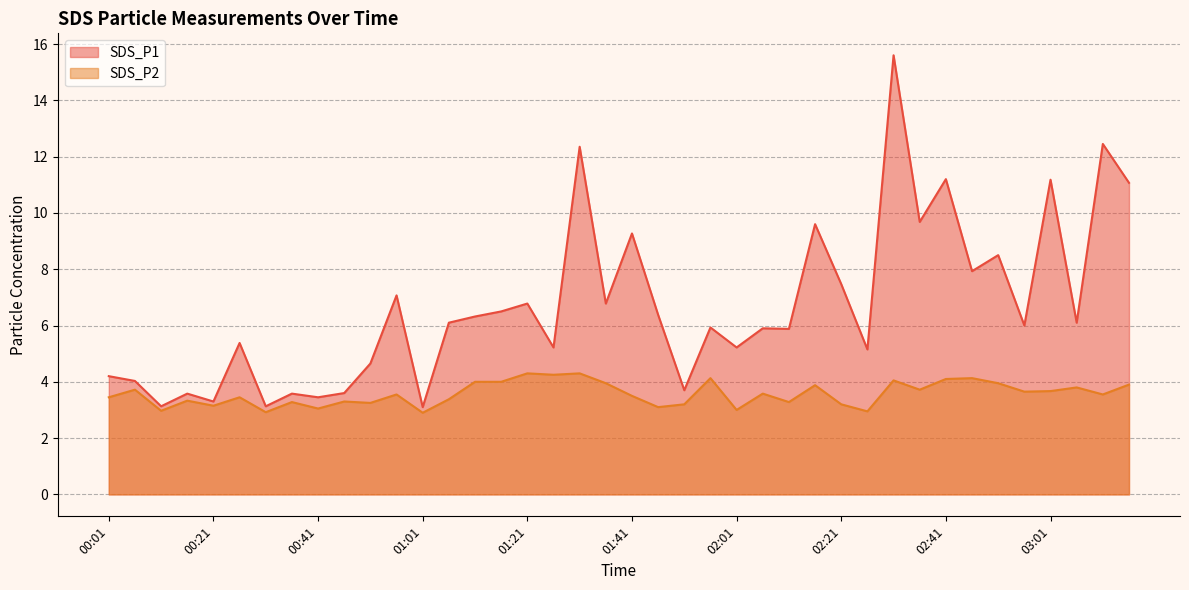

Rank the series at 00:21 from highest to lowest value.

SDS_P1, SDS_P2